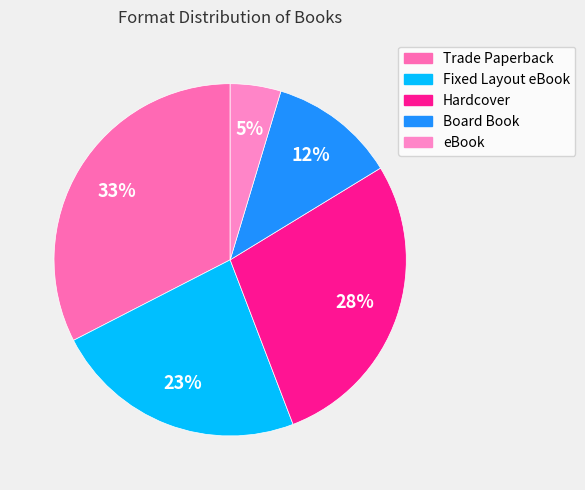

Count the number of slices in the pie.

5